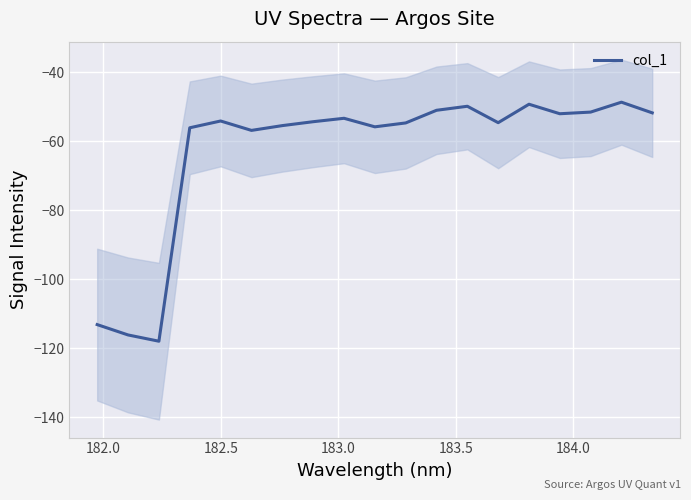

What is the difference between the second highest and minimum values?

68.6